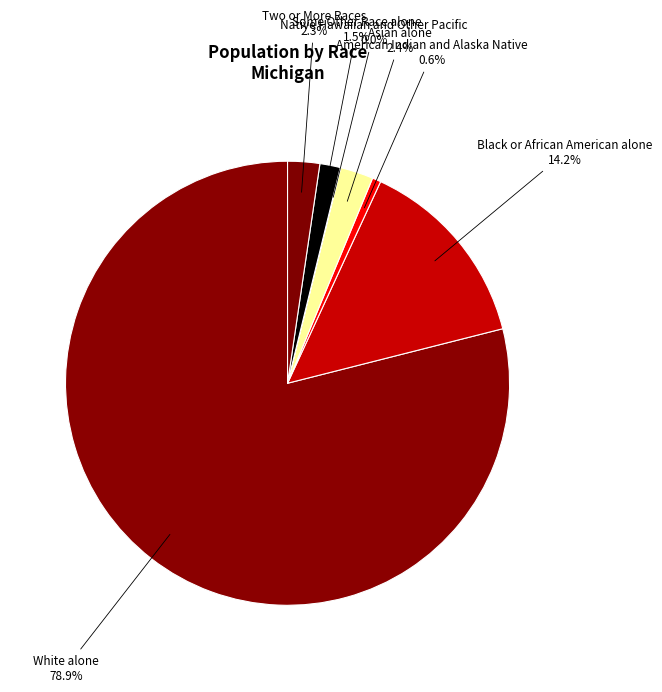

To the nearest percent, what is the average slice percentage?

14%